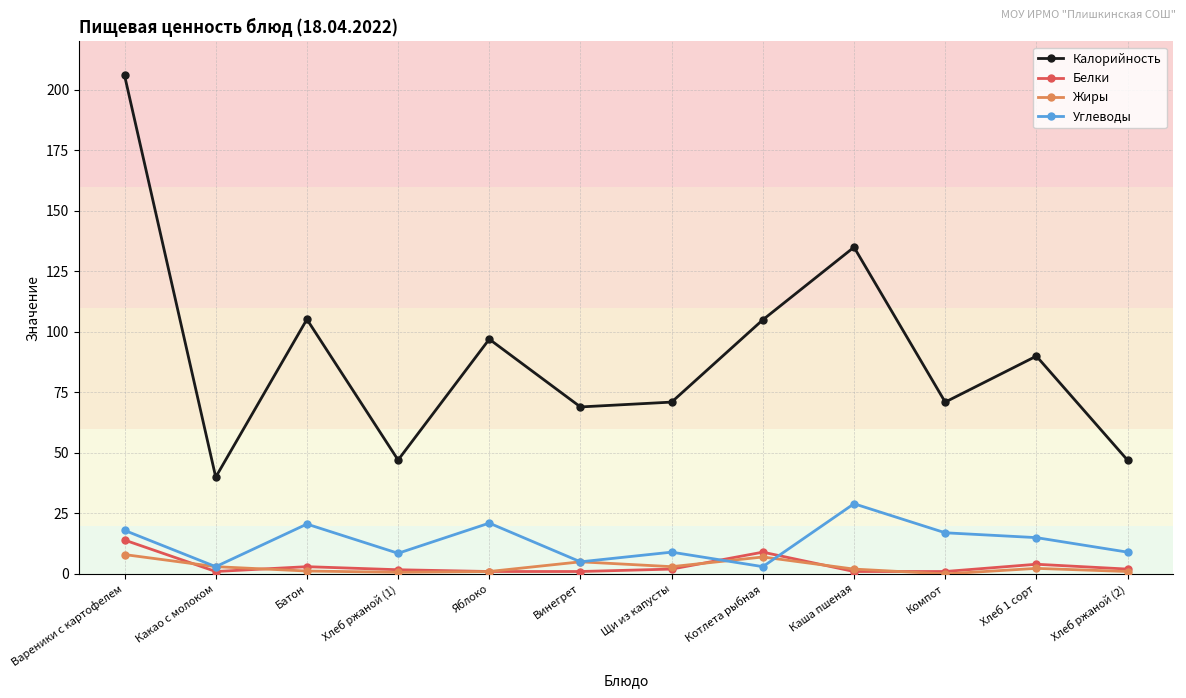

True or false: Углеводы and Калорийность intersect in this chart.

False